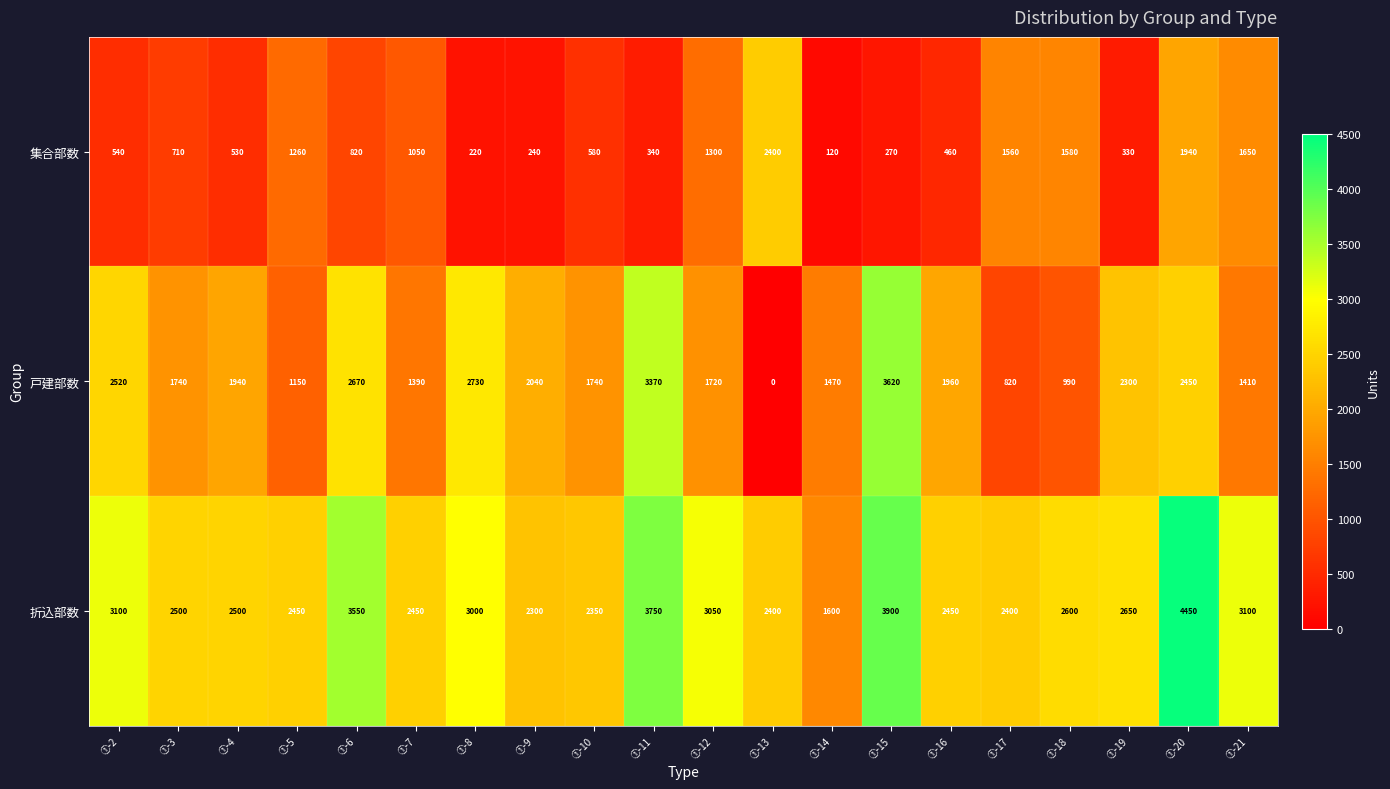

Which series has the widest spread of values?

戸建部数